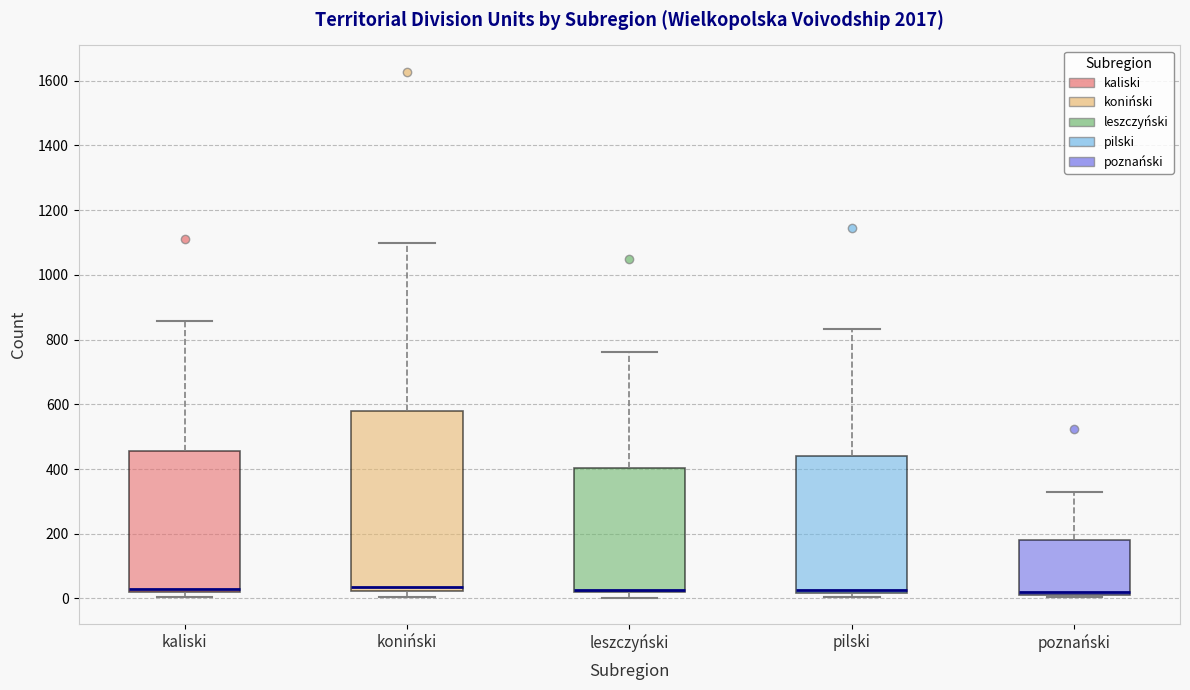

Comparing the boxes themselves (not the whiskers), which one is the tallest?

koniński